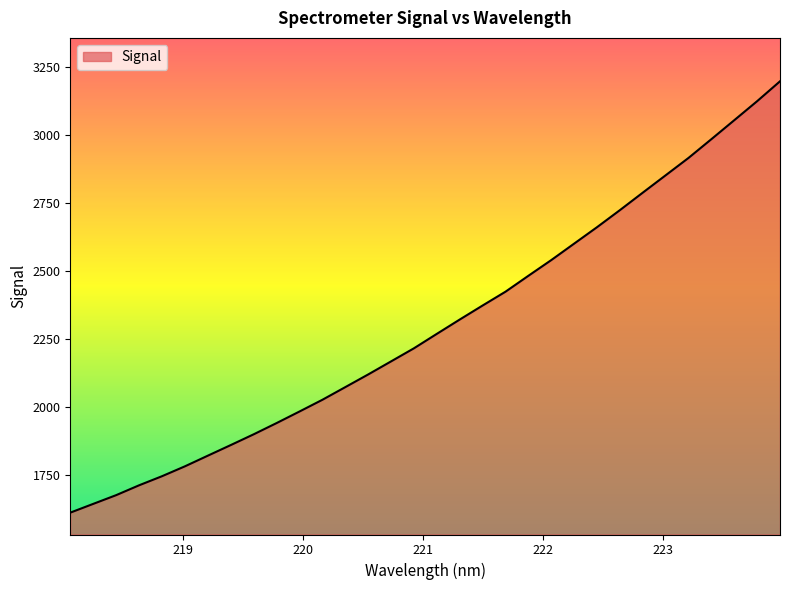

What is the difference between the maximum and minimum values?

1588.8